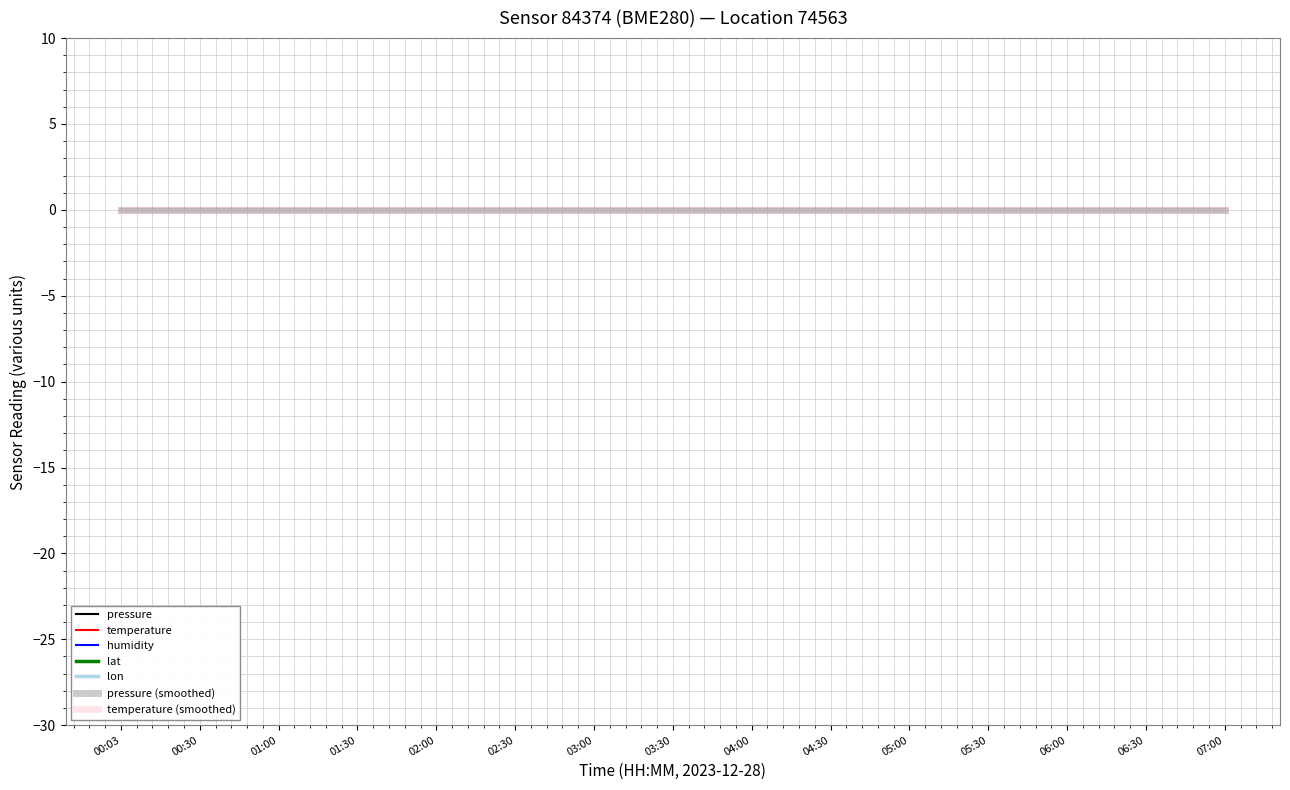

Does the chart have visible grid lines?

Yes